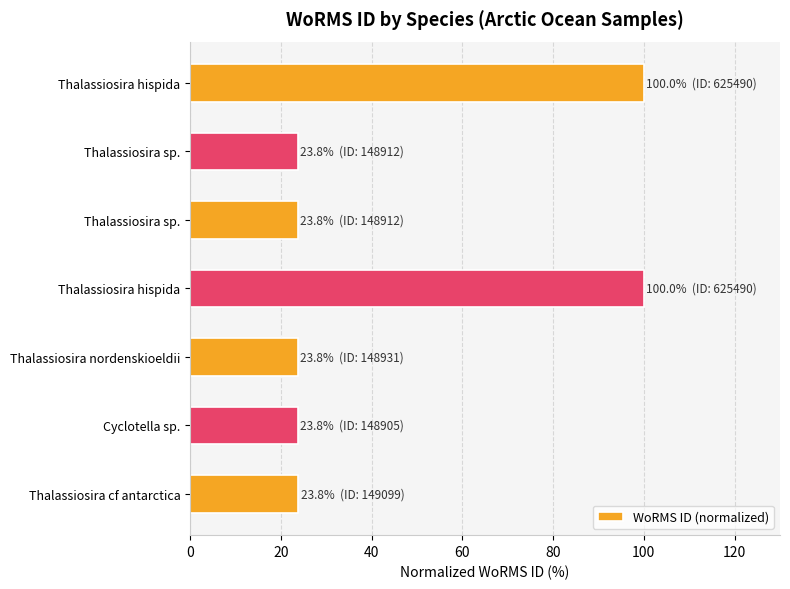

Does the chart contain any negative values?

No